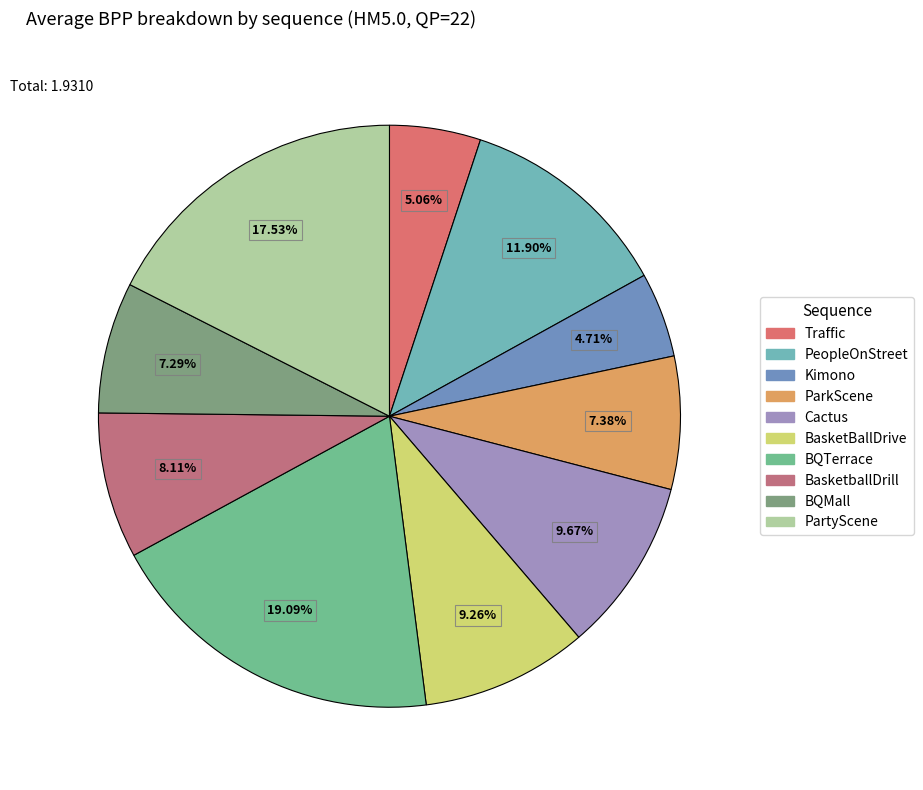

Rank the categories by value from highest to lowest.

BQTerrace, PartyScene, PeopleOnStreet, Cactus, BasketBallDrive, BasketballDrill, ParkScene, BQMall, Traffic, Kimono